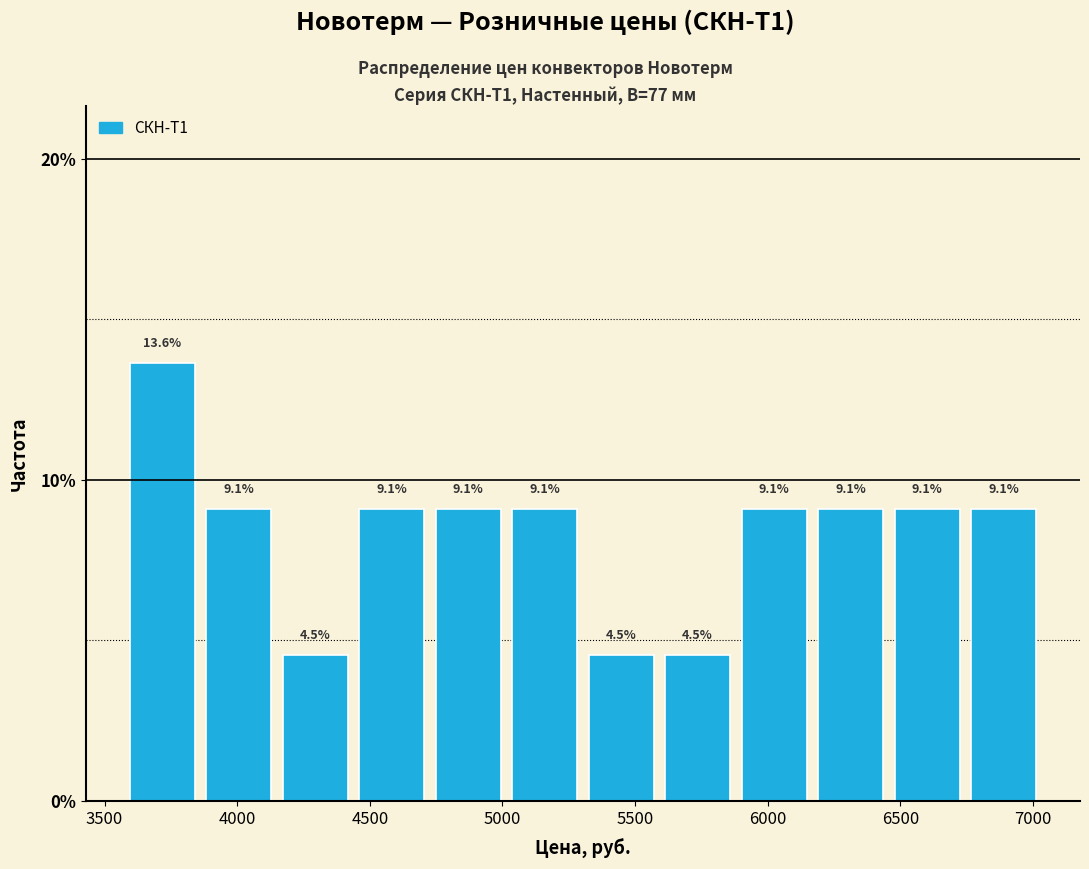

How tall is the bar that spans 6750 to 7050 on the x-axis? The bar edges are not printed on the chart, so give them approximately, as read against the axis.

9.1